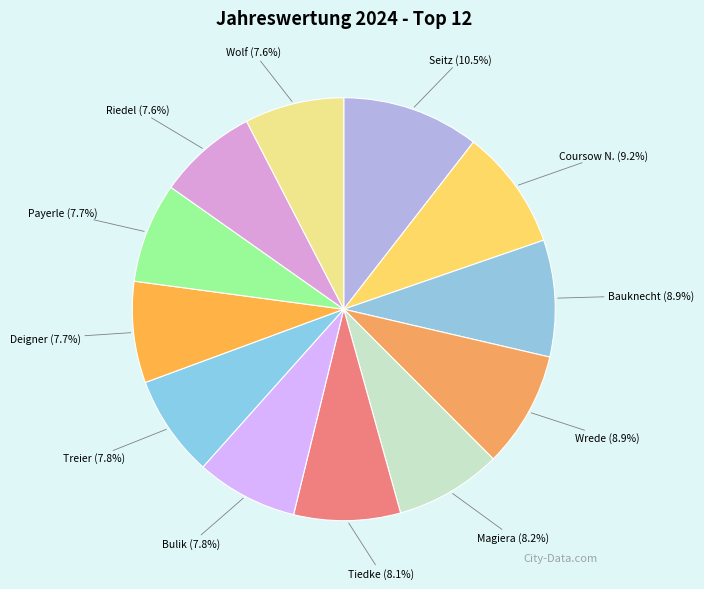

Combined, do Wolf and Deigner account for over 50%?

No